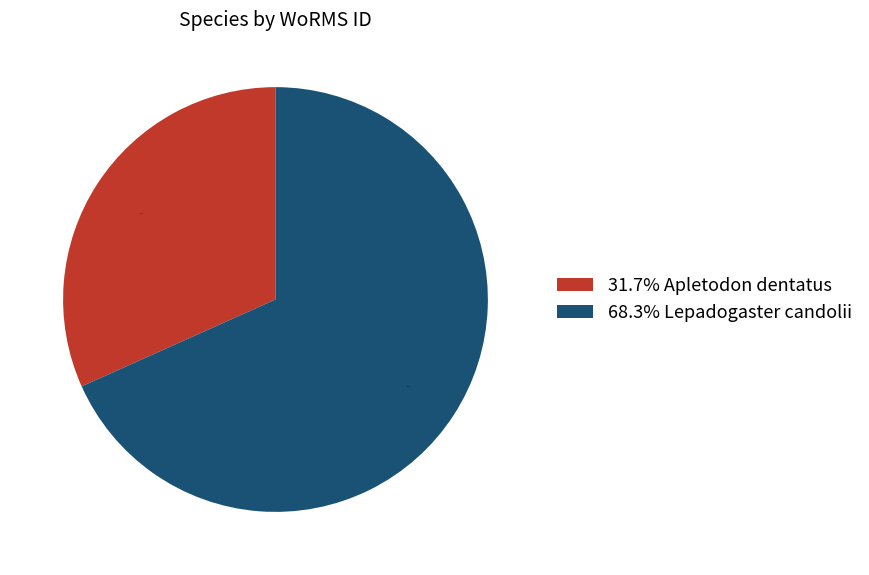

What is the largest slice in the pie chart?

68.3% Lepadogaster candolii